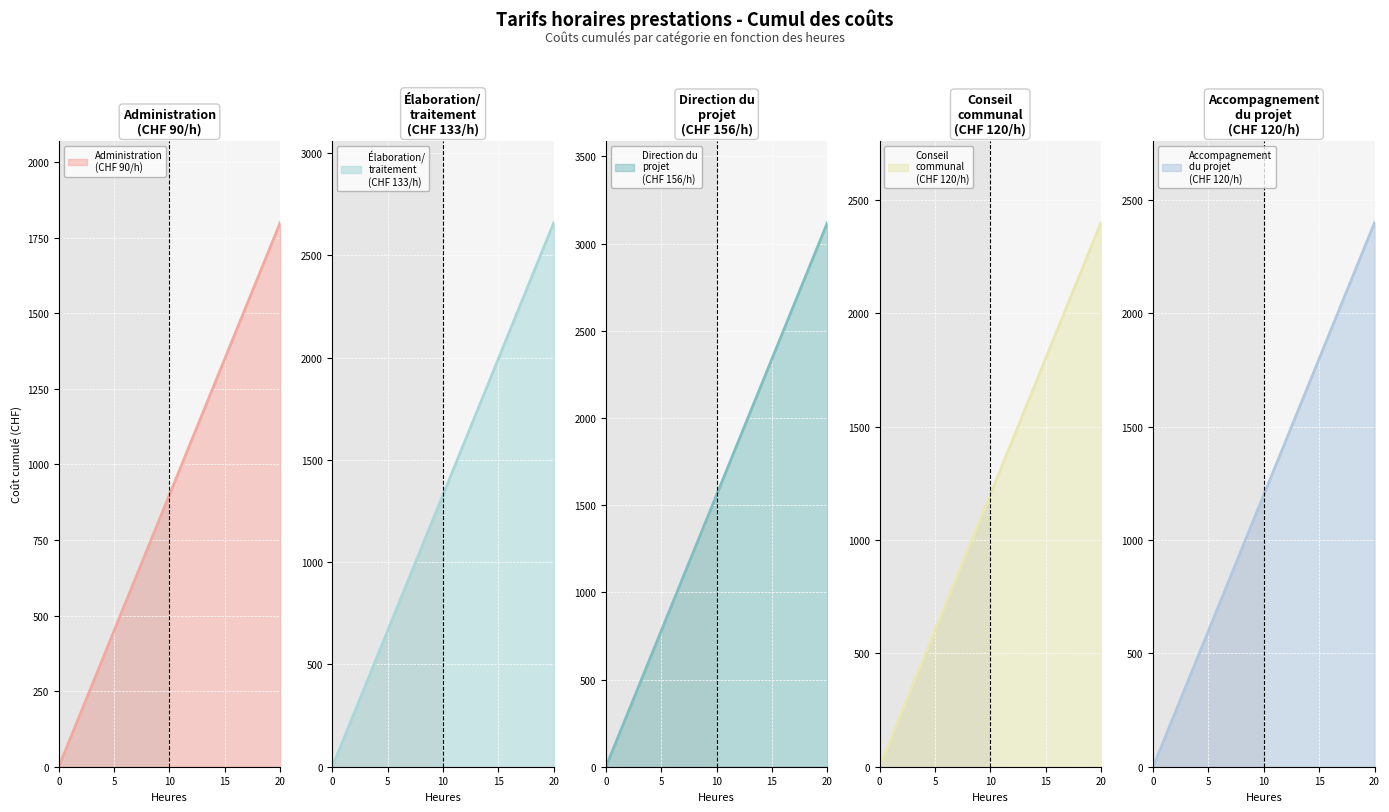

At 0, list the series in order from largest to smallest.

Administration, Elaboration_traitement, Direction_du_projet, Conseil_communal, Accompagnement_du_projet